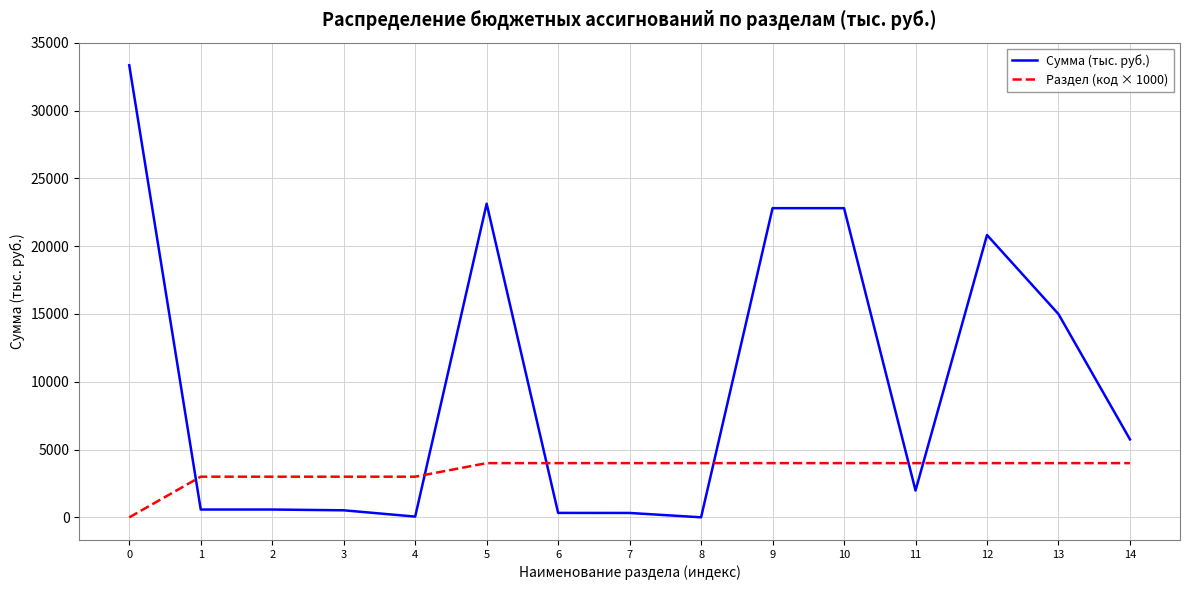

What is the highest value of the Сумма (тыс. руб.) series?

33342.3